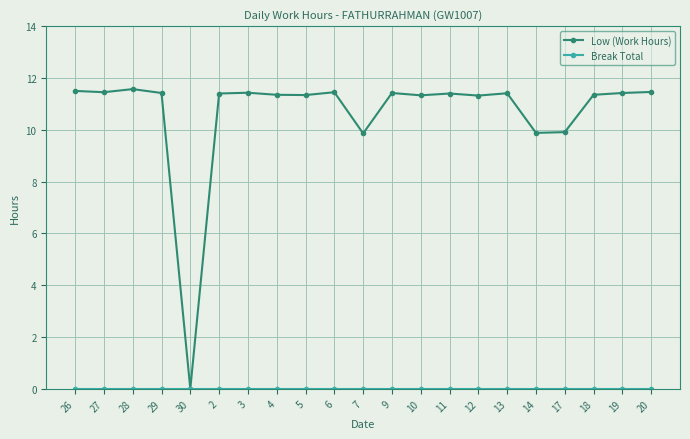

What is the value of the Low (Work Hours) point at the 16th from the left?

11.4